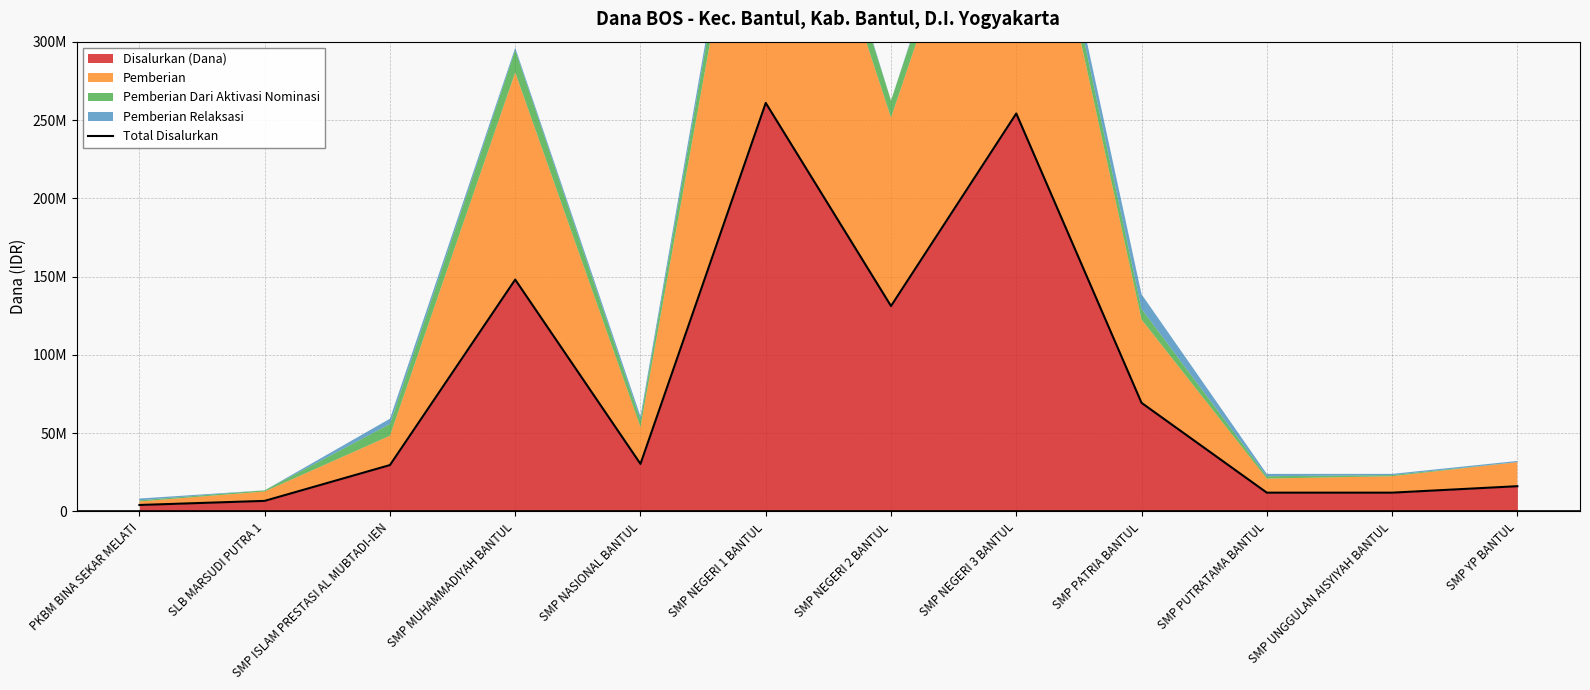

At which category does the chart reach its peak across all series?

SMP NEGERI 1 BANTUL